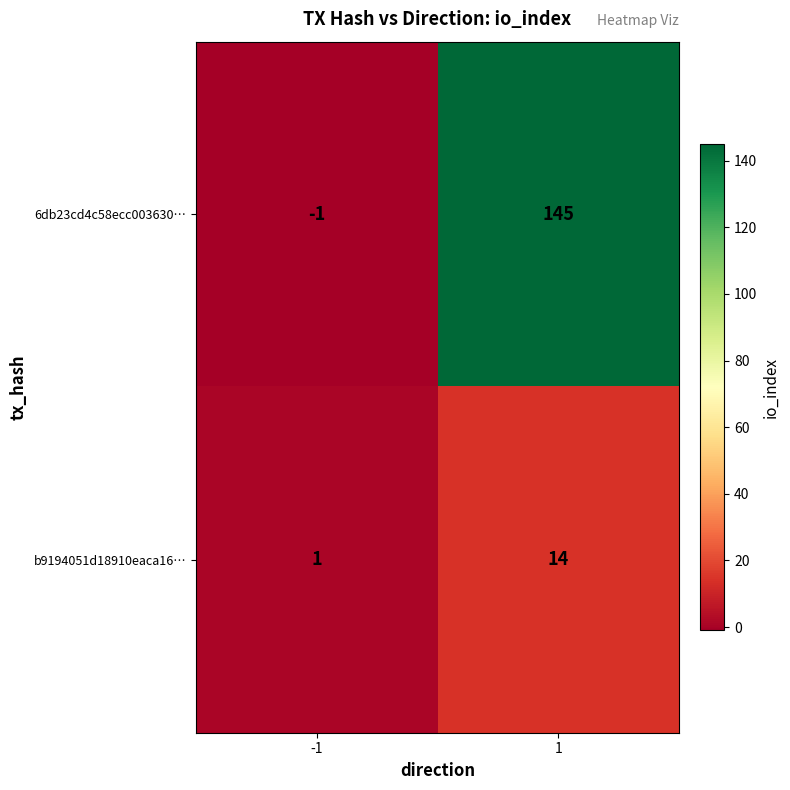

Which series has the largest range (max minus min)?

6db23cd4c58ecc003630…